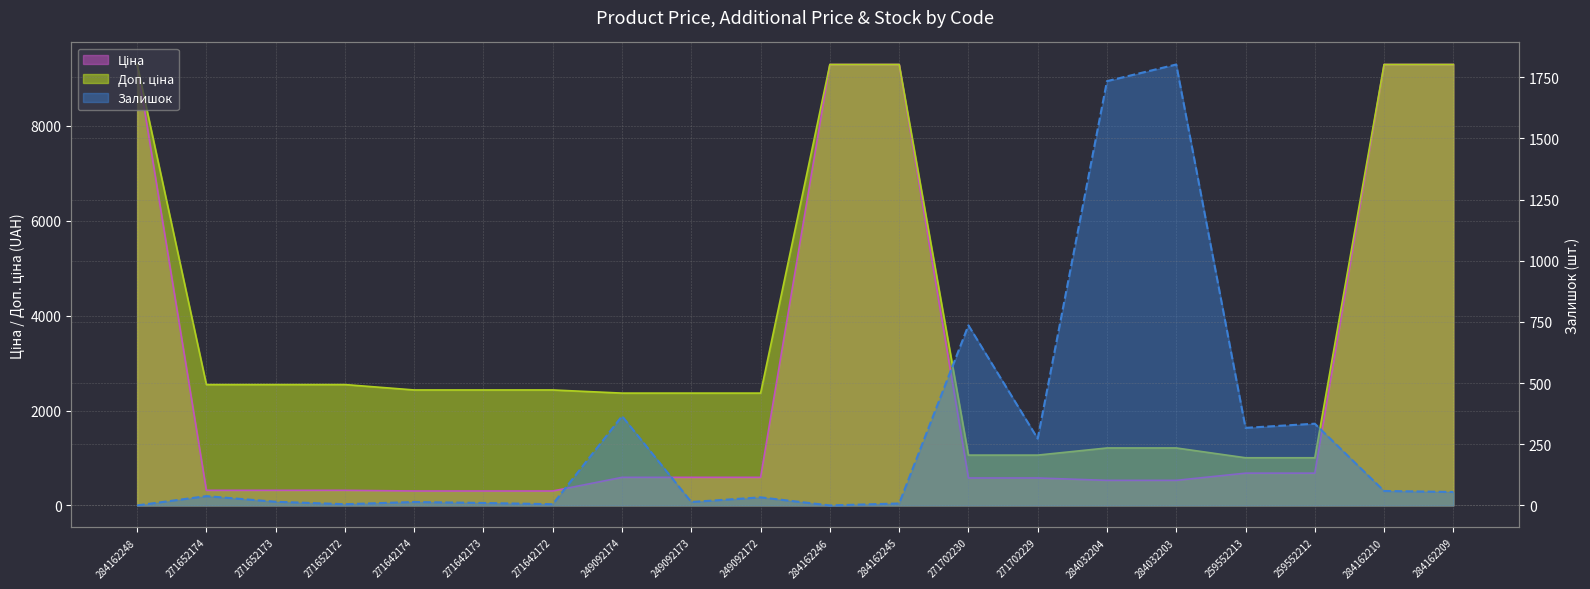

What is the label of the 7th point from the left?

271642172